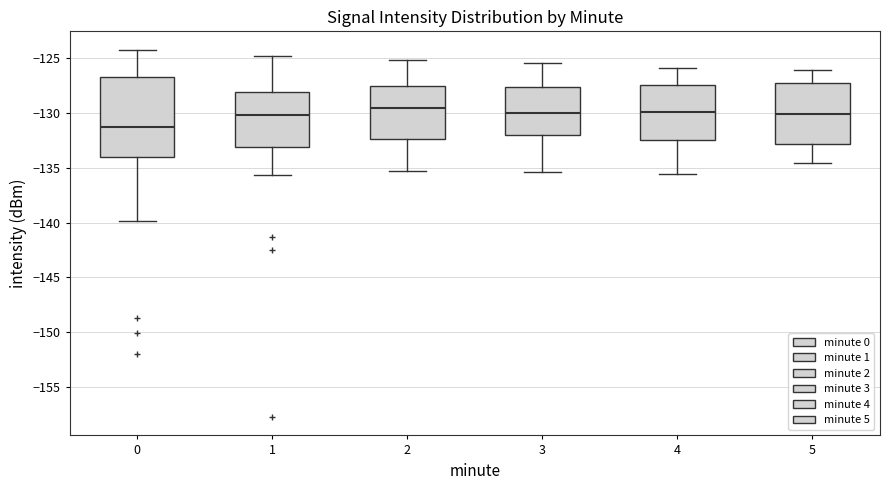

Reading left to right, transcribe this box plot: for each box, give where its median line is, the range the box spans, and where its two whiskers end, as read against the y-axis. The values are not printed on the chart, so give them approximately, as read against the axis.

0: median -131.5, box -134.0 to -127.0, whiskers -140.0 to -124.5
1: median -130.0, box -133.0 to -128.0, whiskers -135.5 to -125.0
2: median -129.5, box -132.5 to -127.5, whiskers -135.5 to -125.0
3: median -130.0, box -132.0 to -127.5, whiskers -135.5 to -125.5
4: median -130.0, box -132.5 to -127.5, whiskers -135.5 to -126.0
5: median -130.0, box -133.0 to -127.5, whiskers -134.5 to -126.0